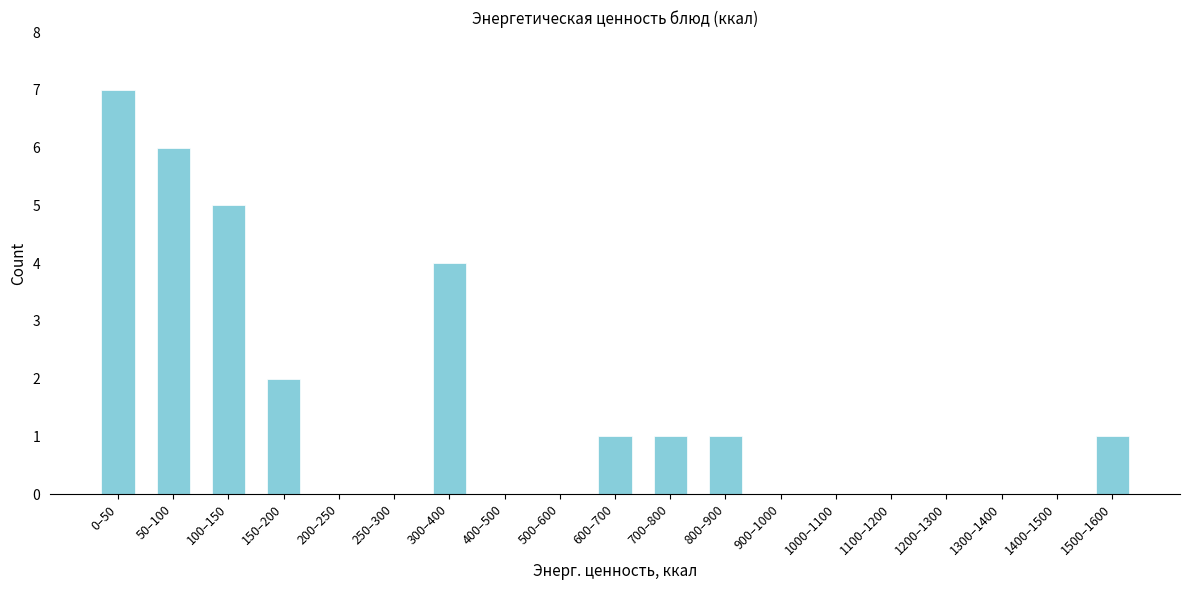

Reading right to left, transcribe all the data shown in this chart.

1500–1600=1	1400–1500=0	1300–1400=0	1200–1300=0	1100–1200=0	1000–1100=0	900–1000=0	800–900=1	700–800=1	600–700=1	500–600=0	400–500=0	300–400=4	250–300=0	200–250=0	150–200=2	100–150=5	50–100=6	0–50=7